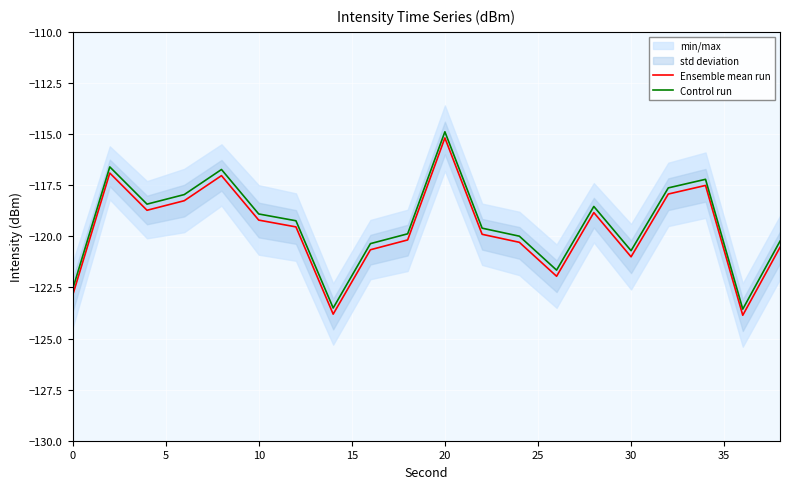

What is the average value of the Ensemble mean run series?

-119.7